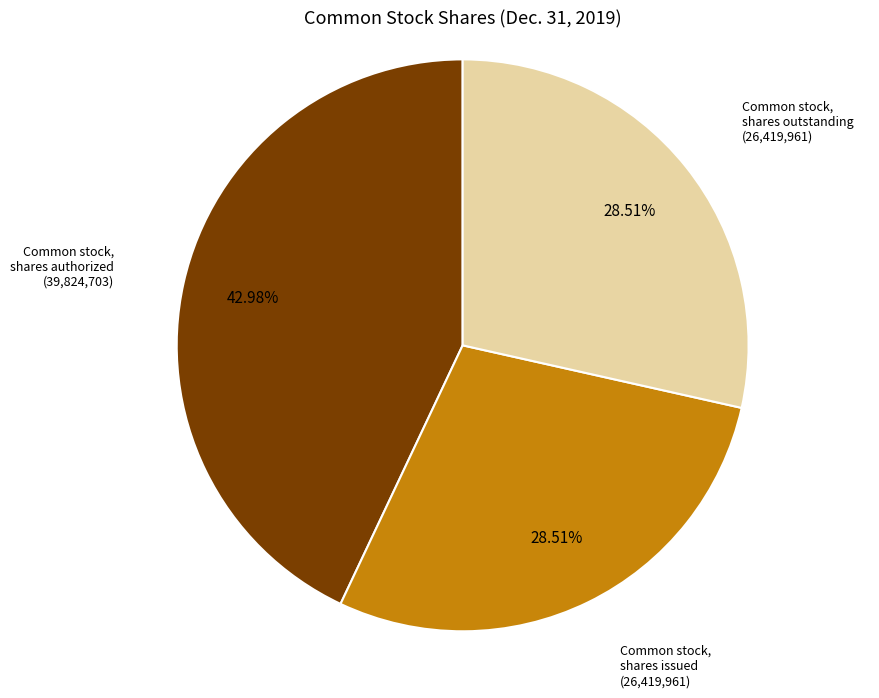

What percentage is the Common stock, shares issued slice, to the nearest percent?

29%